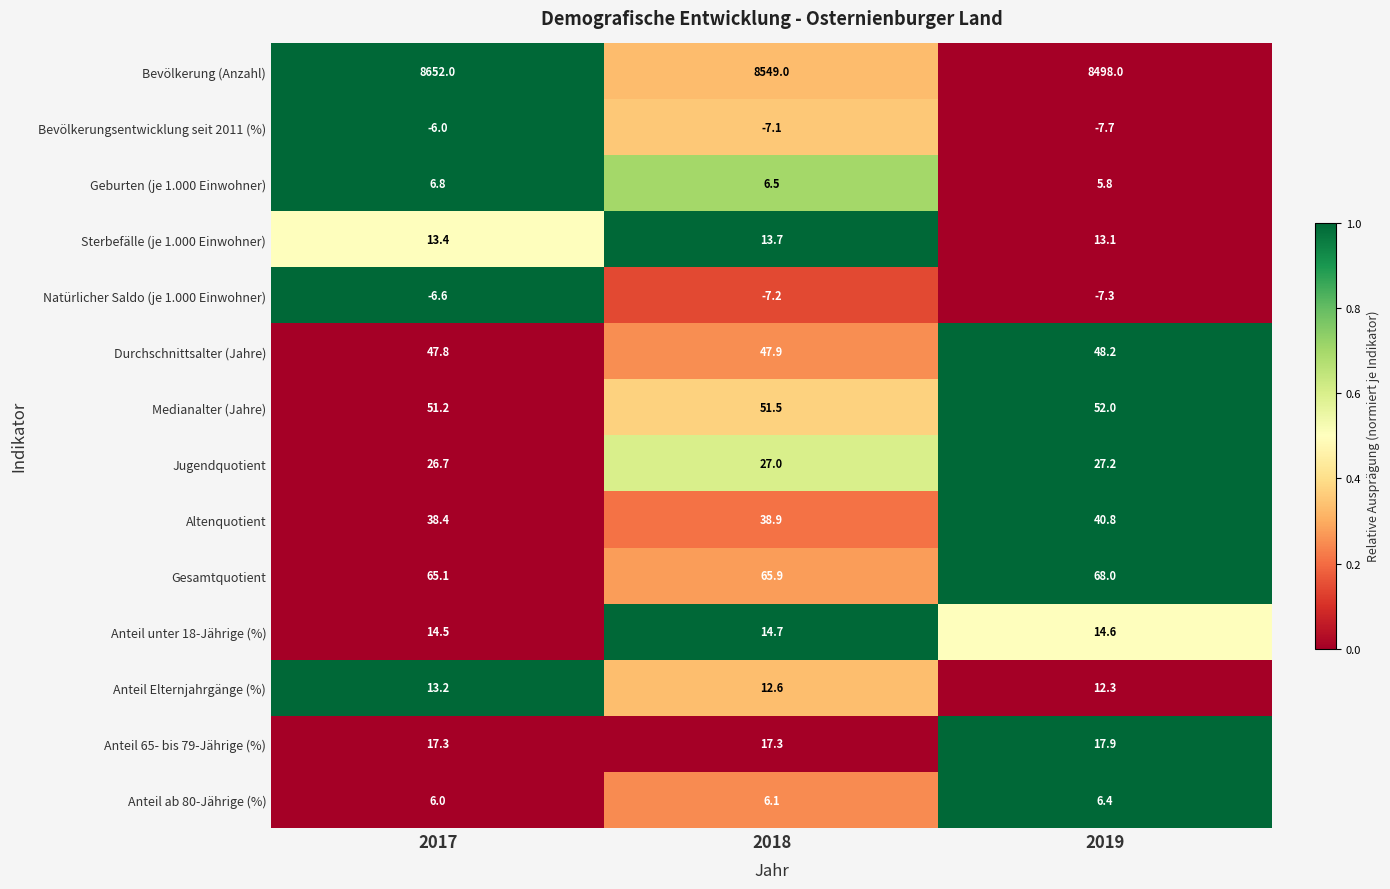

How many data points does each series have?

3